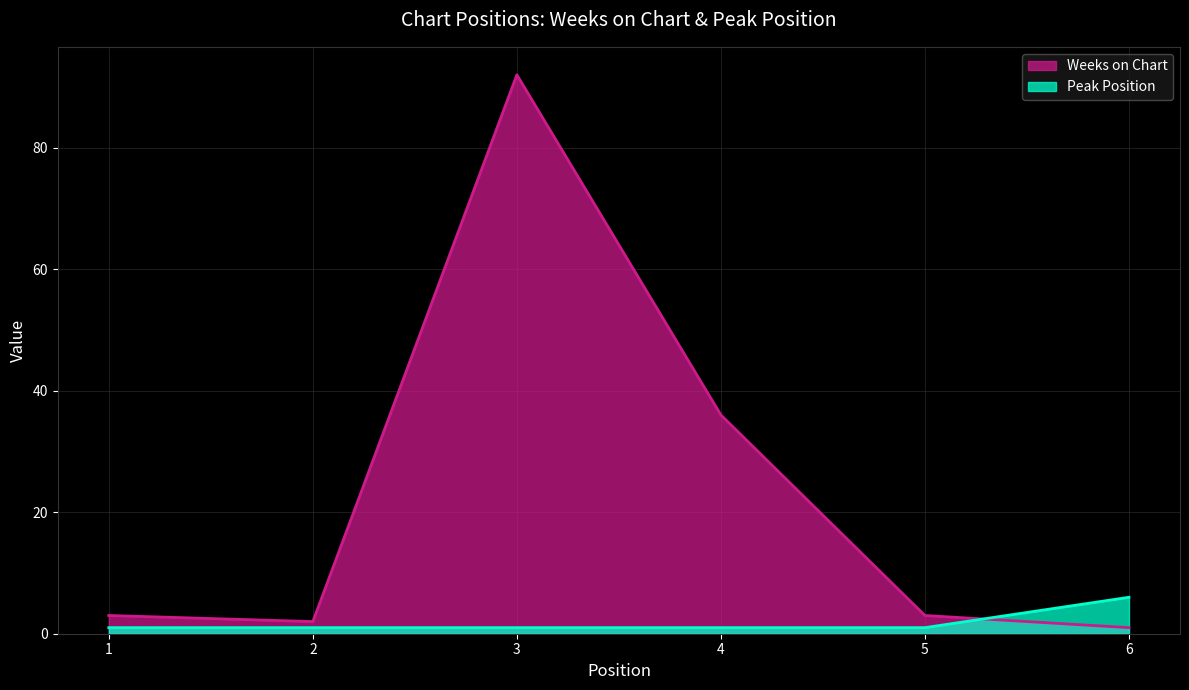

How many lines are shown in the chart?

2